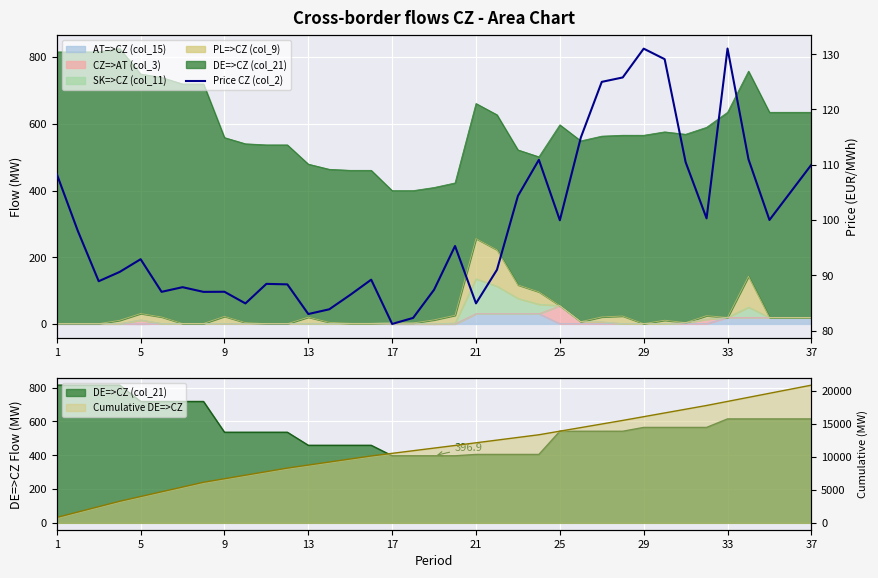

Where does the data first go above 92?

1